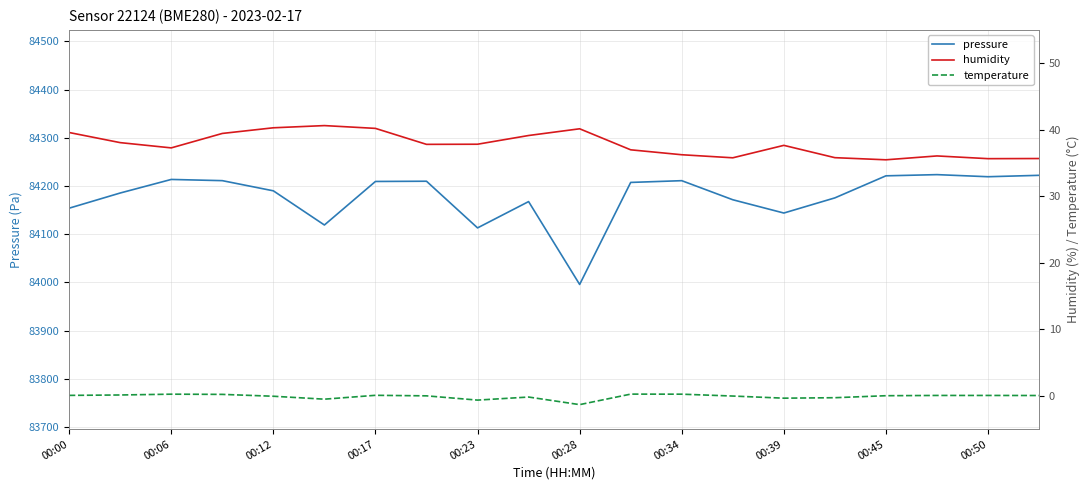

What are all the series names shown in the legend?

pressure, humidity, temperature